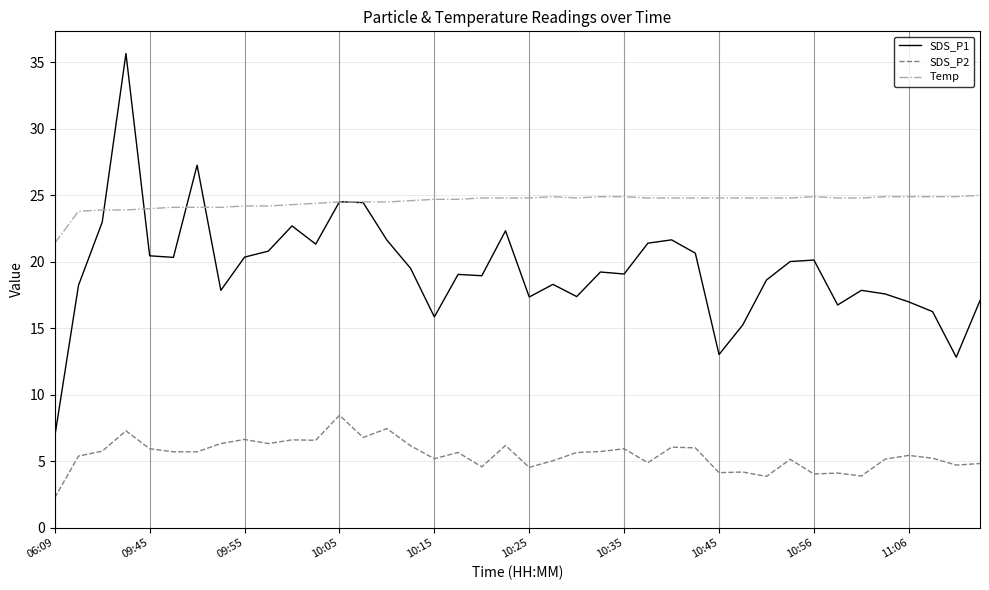

What is the minimum value for Temp?

21.4